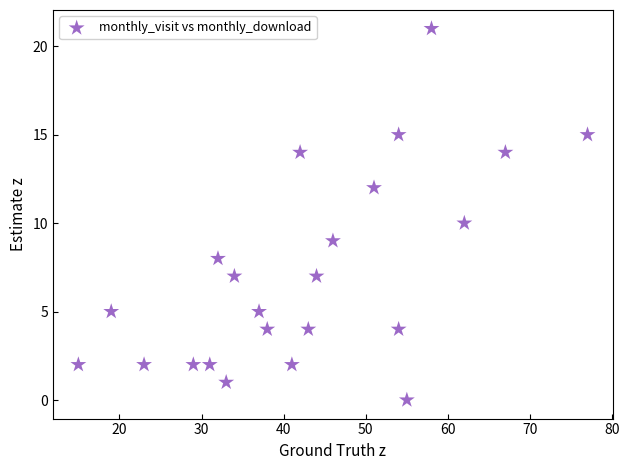

What is the range of Y values (max minus min)?

21